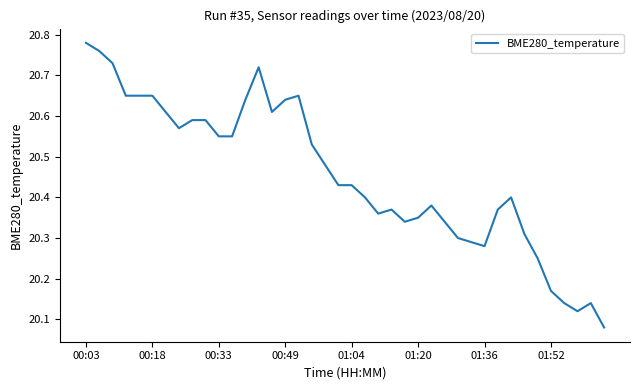

Between 01:36 and 00:18, which is larger?

00:18